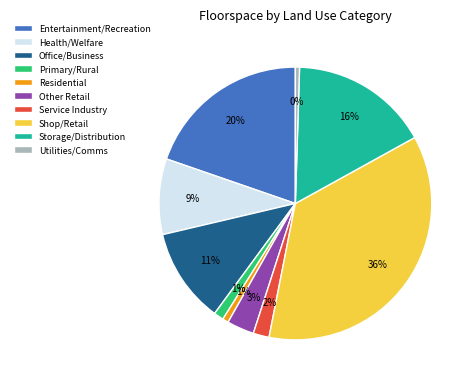

To the nearest percent, what is the difference between the largest and smallest slice percentages?

36%